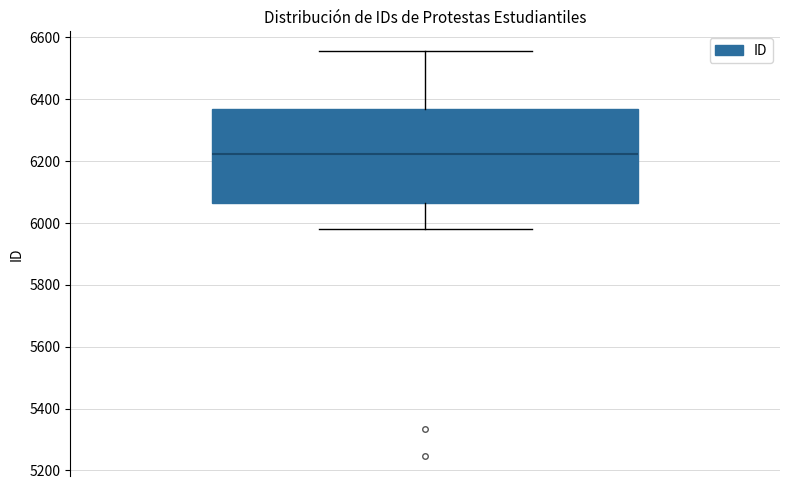

Where is the upper edge of the box on the y-axis? The values are not printed on the chart, so give them approximately, as read against the axis.

6360